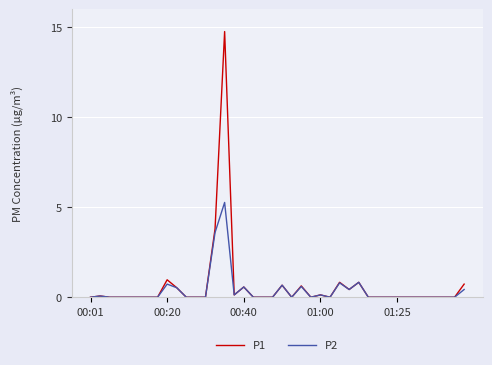

List the series in order of their peak value, lowest first.

P2, P1